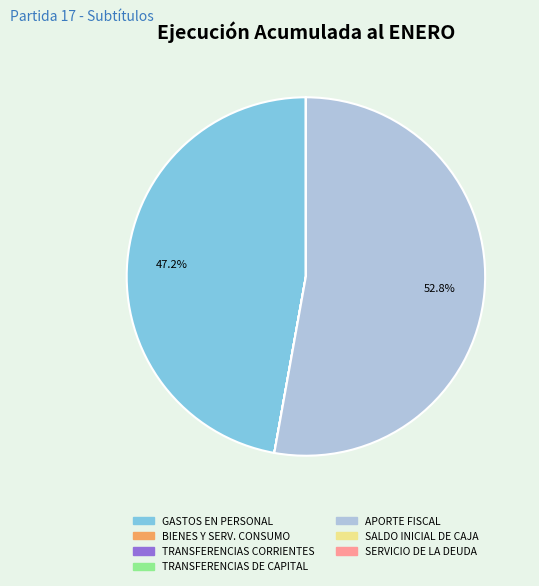

Does any single category account for the majority?

Yes